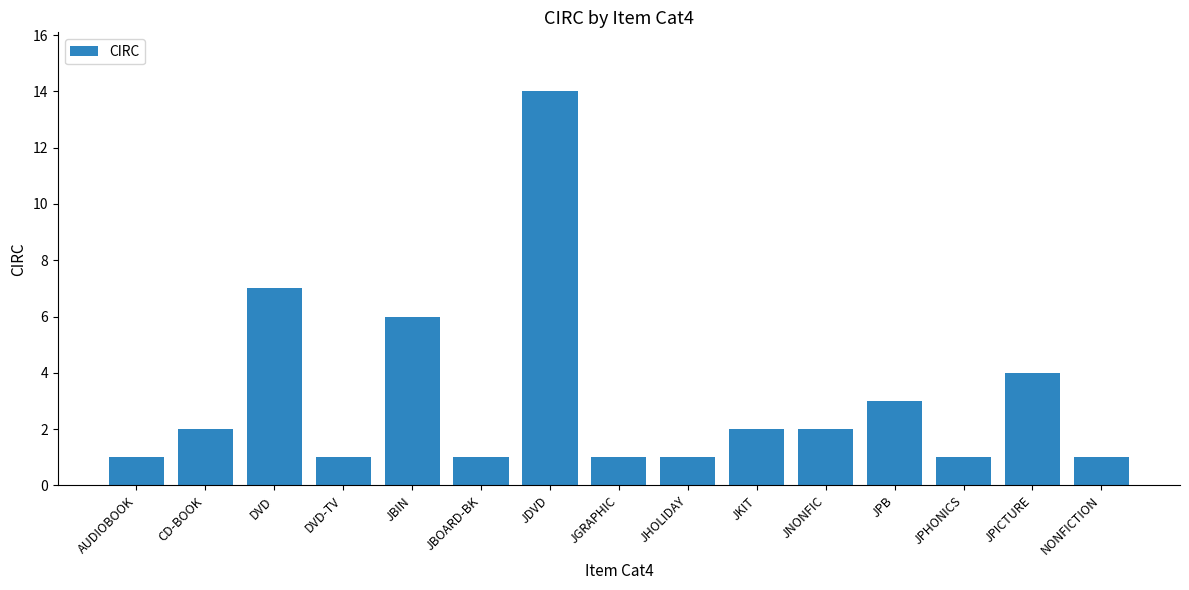

True or false: the data shows 2 at JNONFIC.

True